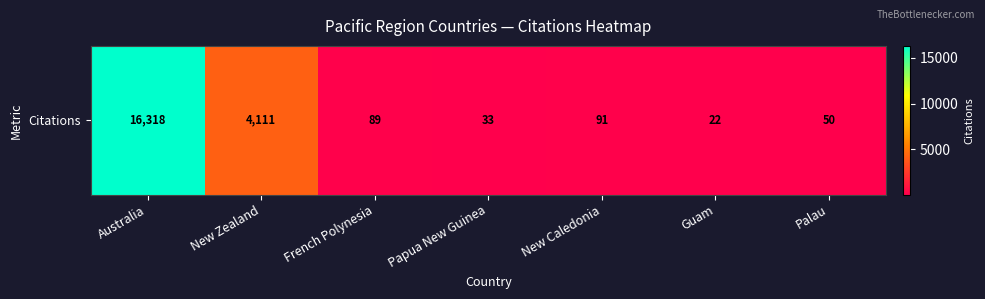

What is the maximum value shown in the chart?

16318